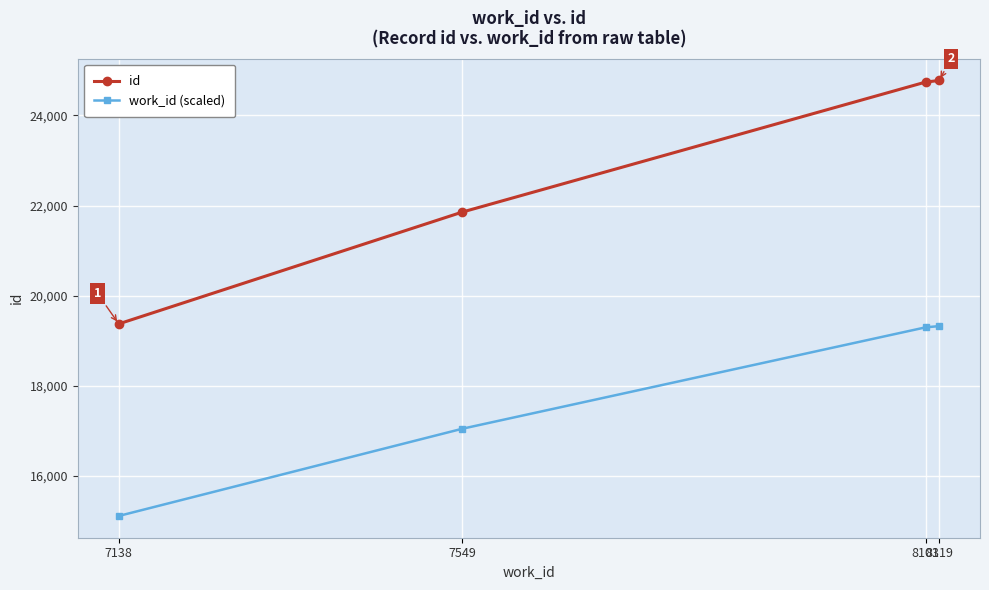

What is the spread (max minus min) of values at 7138?

4262.5